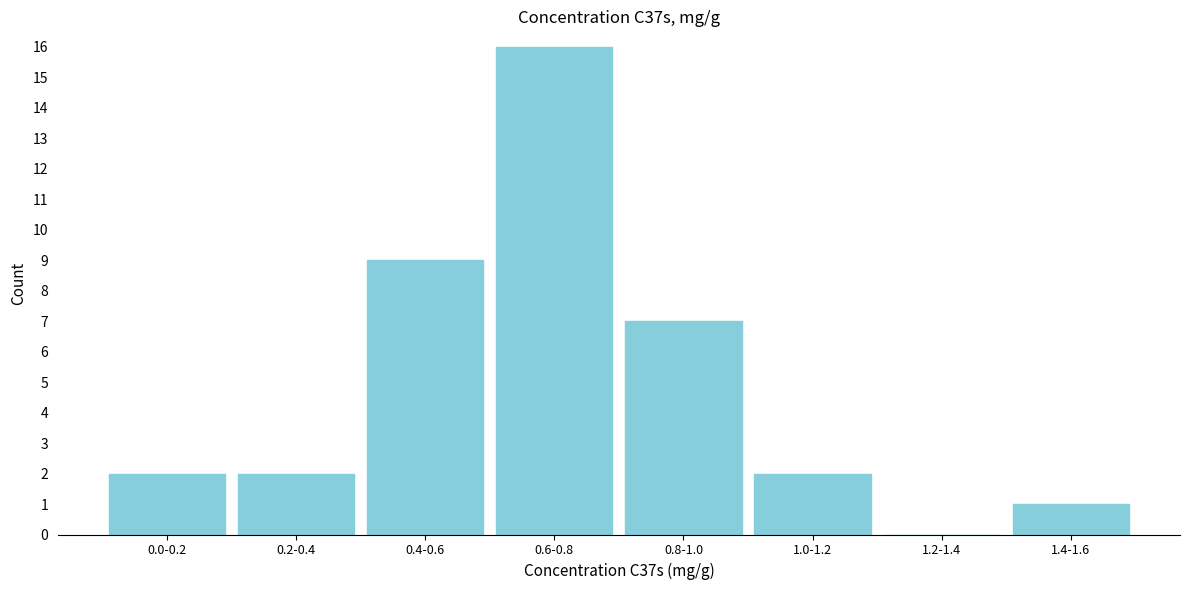

Reading left to right, extract all data points from this chart.

0.0-0.2=2	0.2-0.4=2	0.4-0.6=9	0.6-0.8=16	0.8-1.0=7	1.0-1.2=2	1.2-1.4=0	1.4-1.6=1